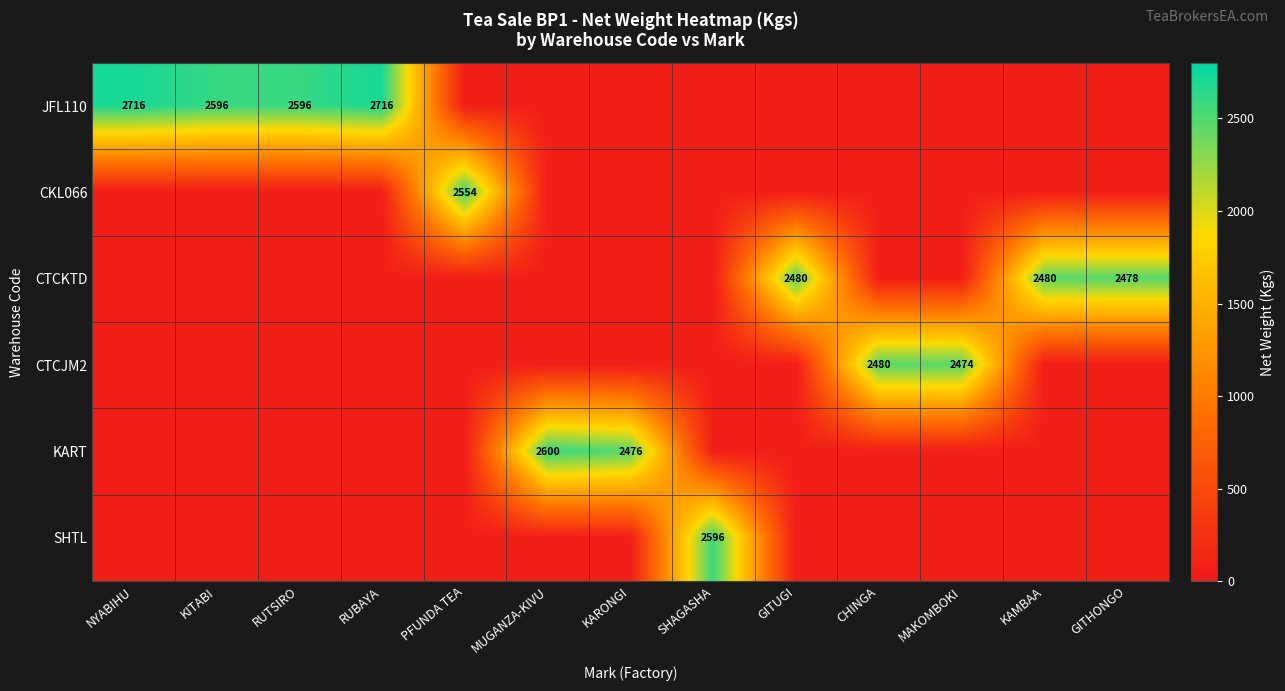

Is it true that JFL110 equals 1029 at RUTSIRO?

False